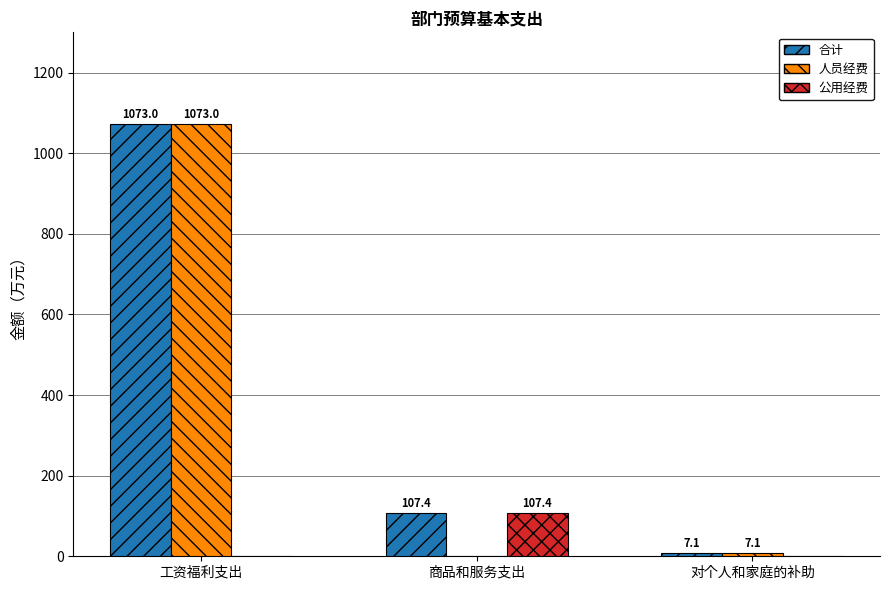

At which category is the sum across all series the highest?

工资福利支出